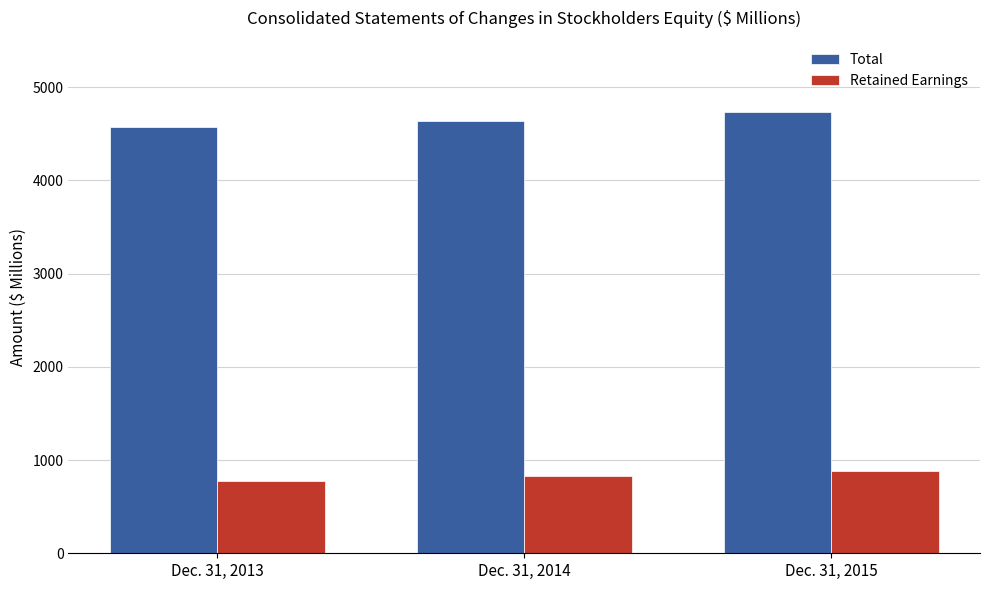

Rank the series by their maximum value, from lowest to highest.

Retained Earnings, Total